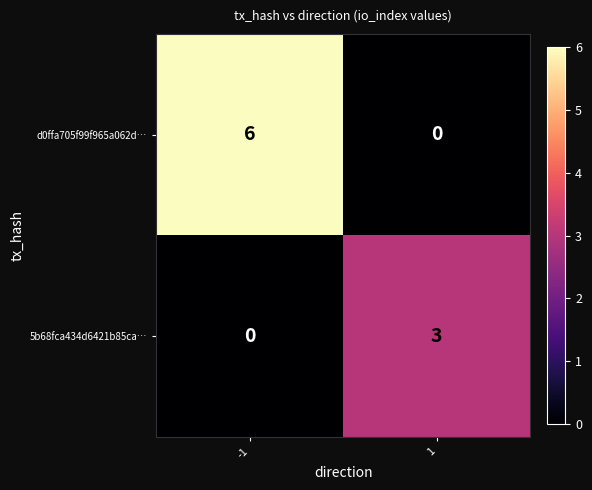

Which series has the largest range (max minus min)?

d0ffa705f99f965a062d…